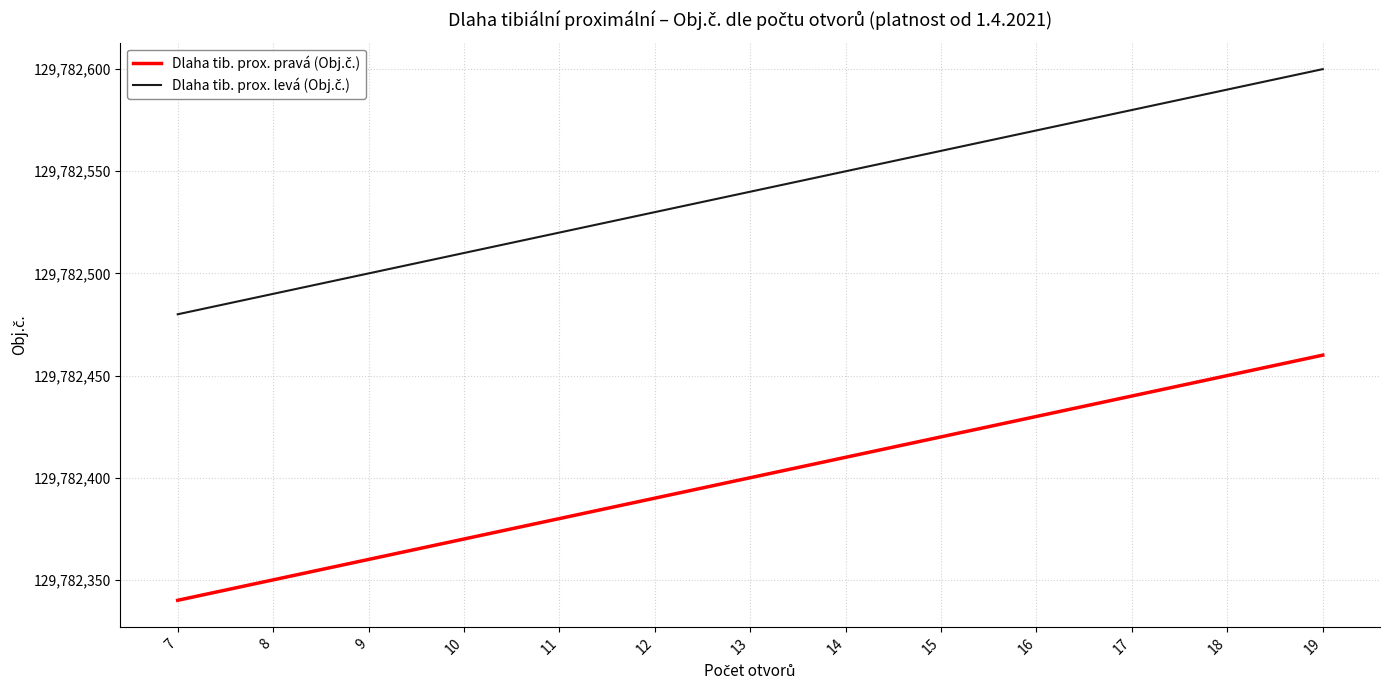

At how many categories does at least one series exceed 129782448?

13